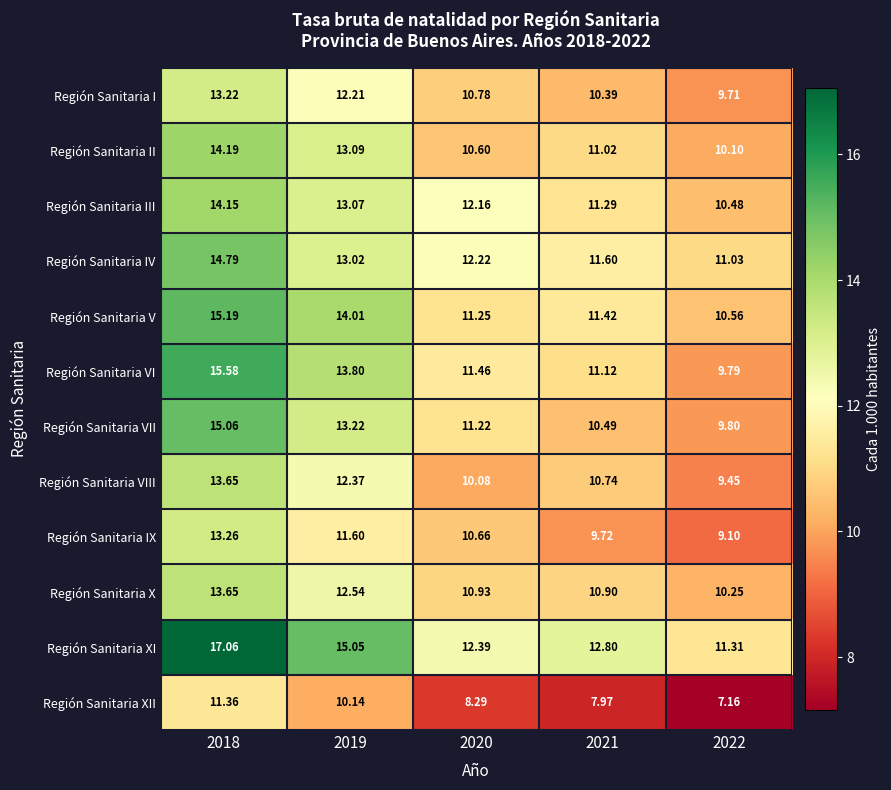

Which series has the widest spread of values?

Región Sanitaria VI